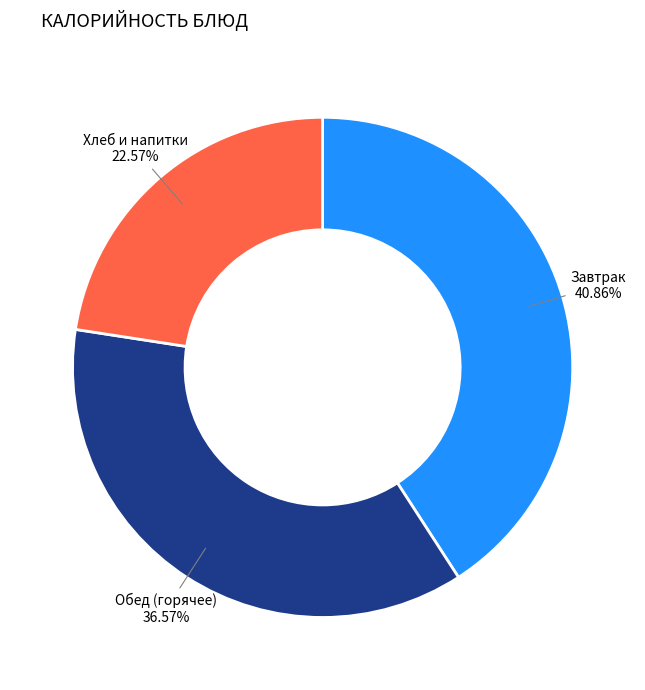

To the nearest percent, what is the average slice percentage?

33%